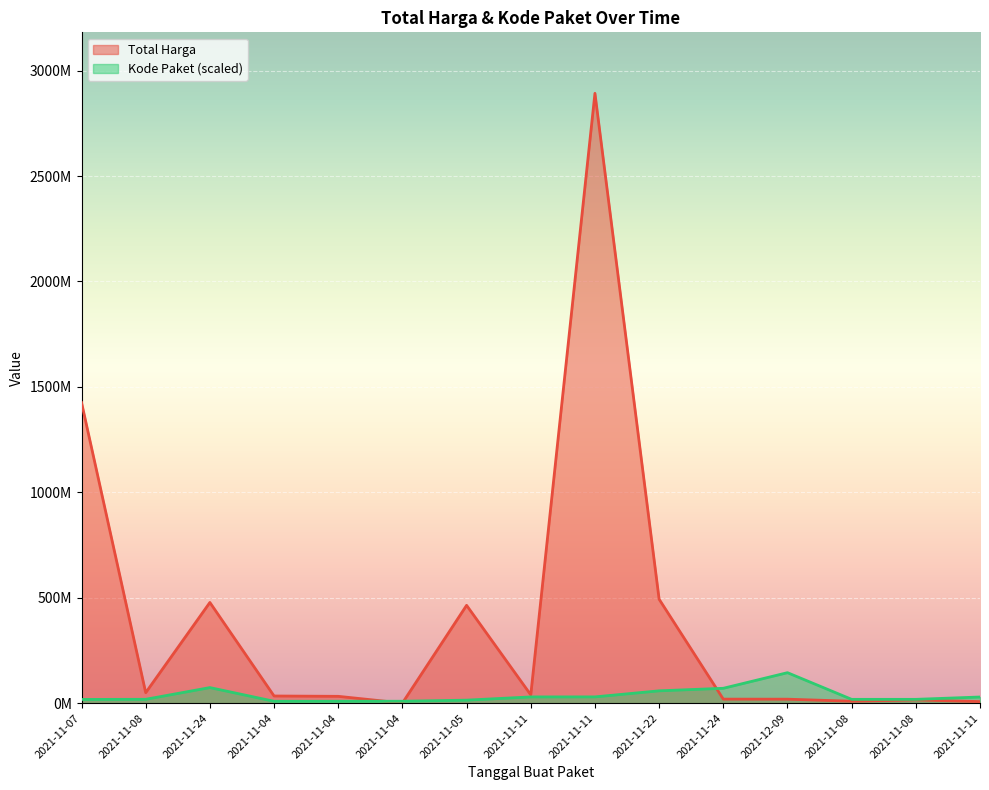

Which series has the largest total across all categories?

Total Harga